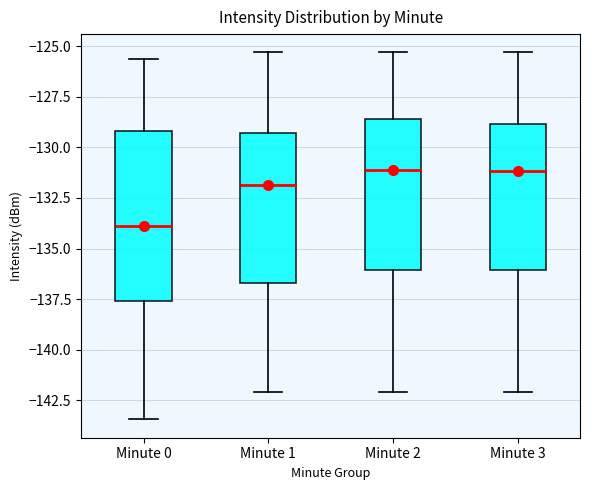

Reading left to right, read every box against the y-axis: the position of its median line, the range the box covers, and the ends of its whiskers. The values are not printed on the chart, so give them approximately, as read against the axis.

Minute 0: median -134.0, box -137.5 to -129.0, whiskers -143.5 to -125.5
Minute 1: median -132.0, box -136.5 to -129.5, whiskers -142.0 to -125.5
Minute 2: median -131.0, box -136.0 to -128.5, whiskers -142.0 to -125.5
Minute 3: median -131.0, box -136.0 to -129.0, whiskers -142.0 to -125.5